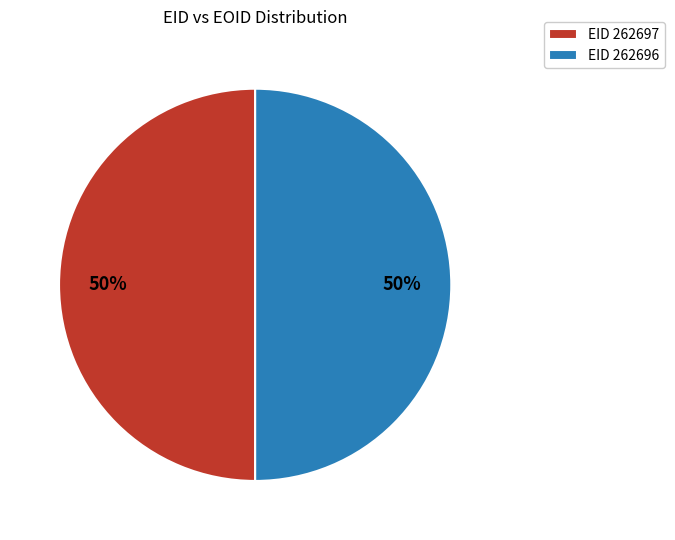

True or false: EID 262697 accounts for 50% of the total.

True